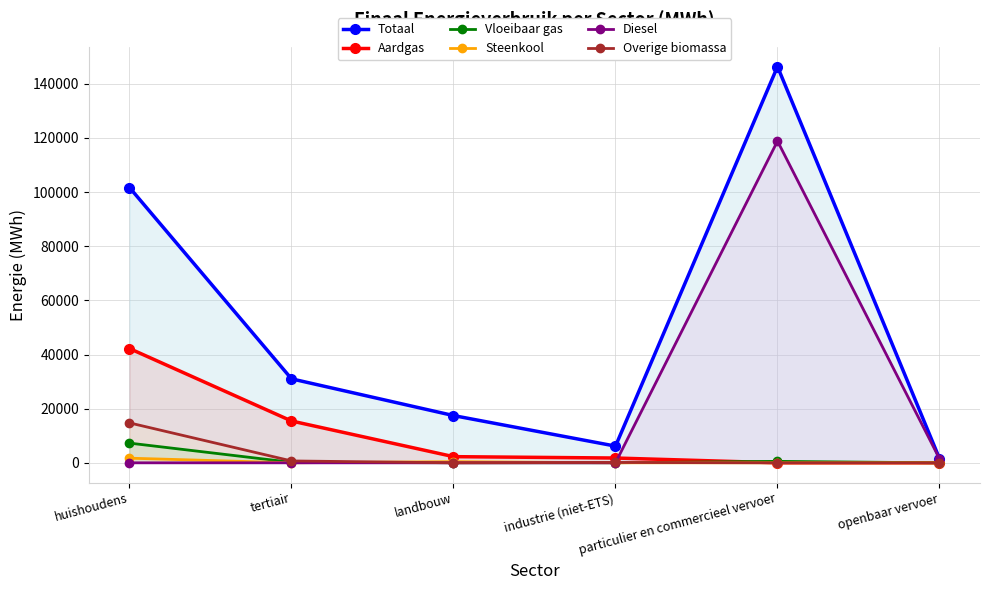

Where is the first local maximum for Totaal?

particulier en commercieel vervoer